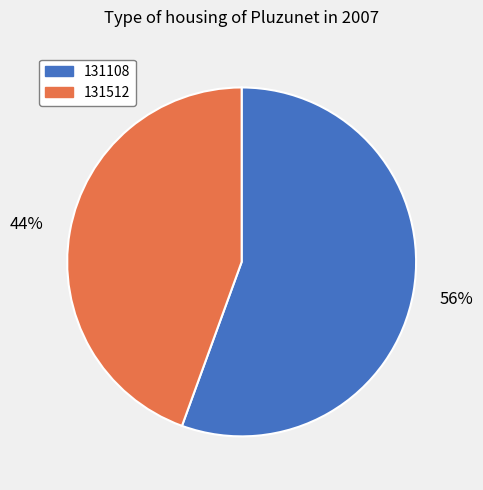

Count the number of slices in the pie.

2